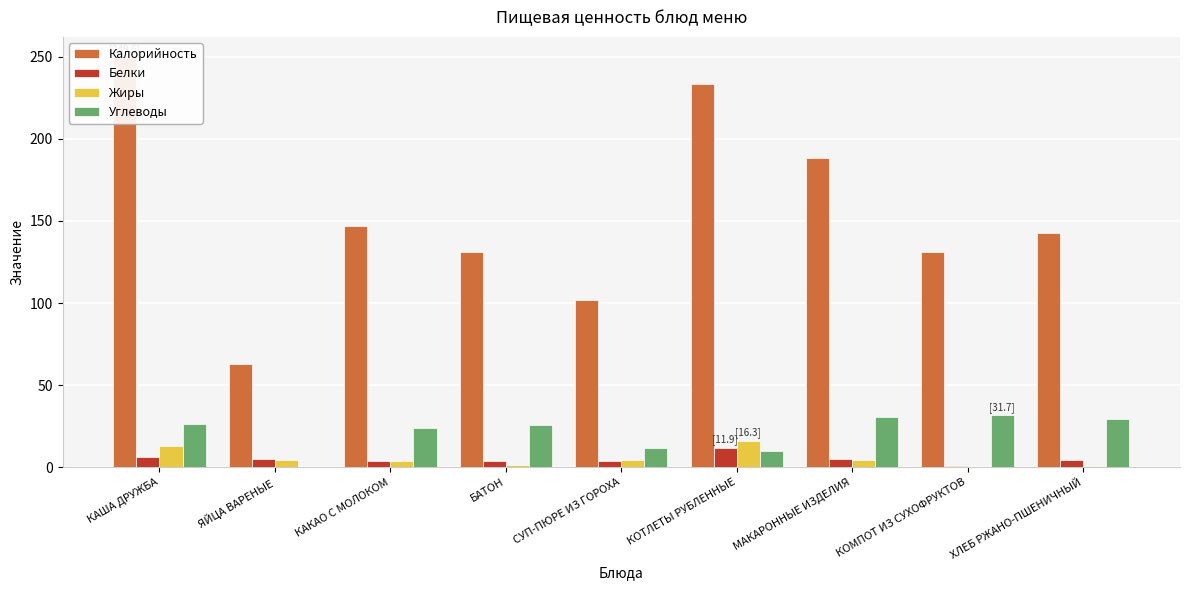

List the labels in order of Белки value, smallest first.

КОМПОТ ИЗ СУХОФРУКТОВ, СУП-ПЮРЕ ИЗ ГОРОХА, КАКАО С МОЛОКОМ, БАТОН, ХЛЕБ РЖАНО-ПШЕНИЧНЫЙ, ЯЙЦА ВАРЕНЫЕ, МАКАРОННЫЕ ИЗДЕЛИЯ, КАША ДРУЖБА, КОТЛЕТЫ РУБЛЕННЫЕ